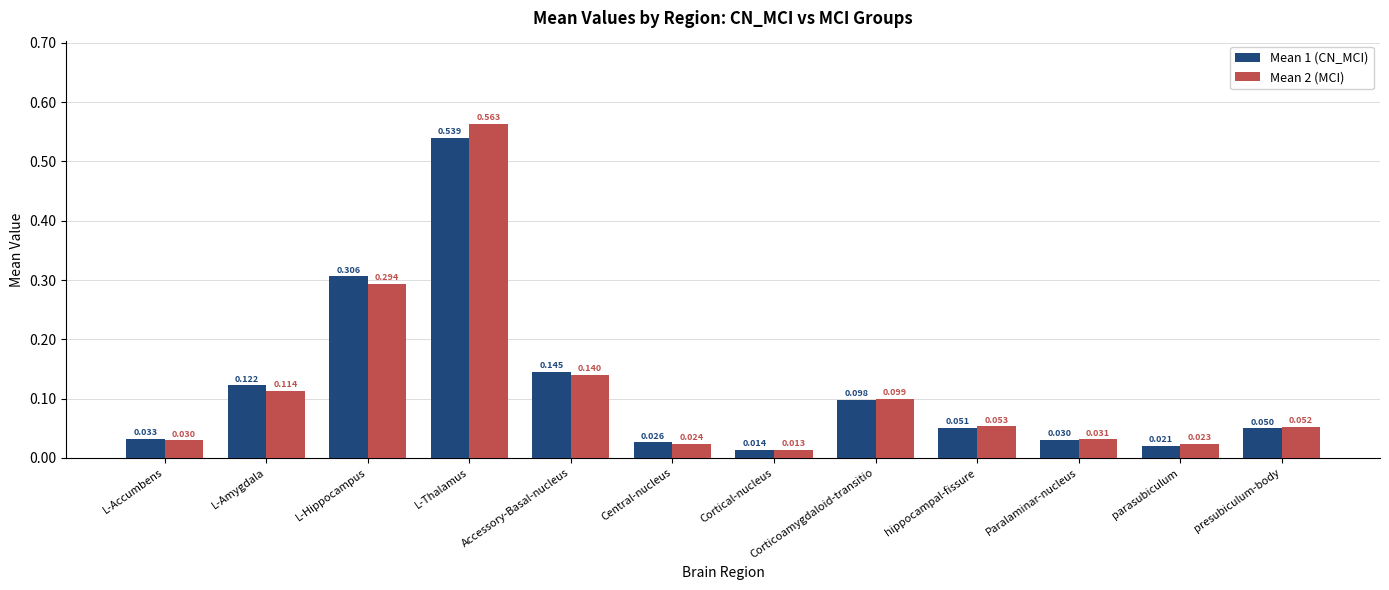

Rank the series by their maximum value, from lowest to highest.

Mean 1 (CN_MCI), Mean 2 (MCI)